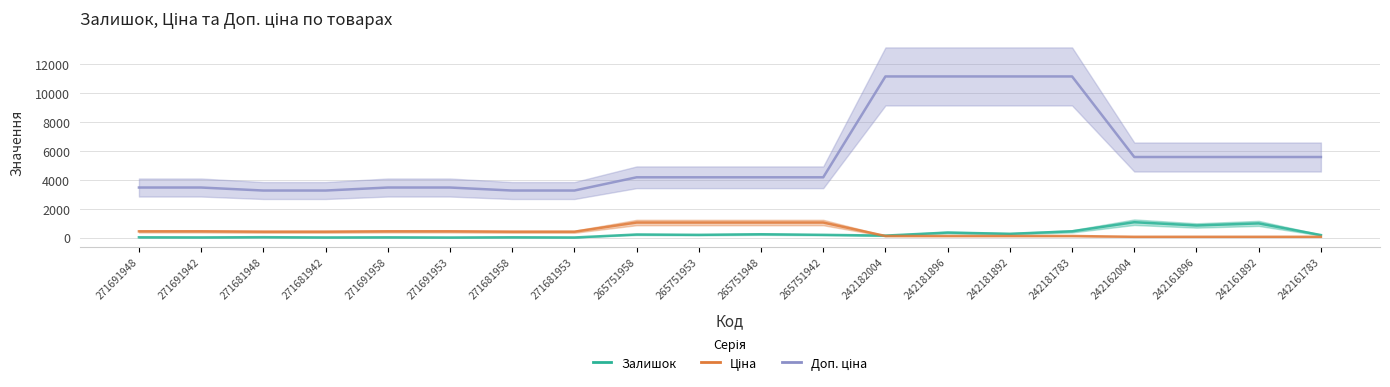

Rank the series by their maximum value, from highest to lowest.

Доп. ціна, Залишок, Ціна